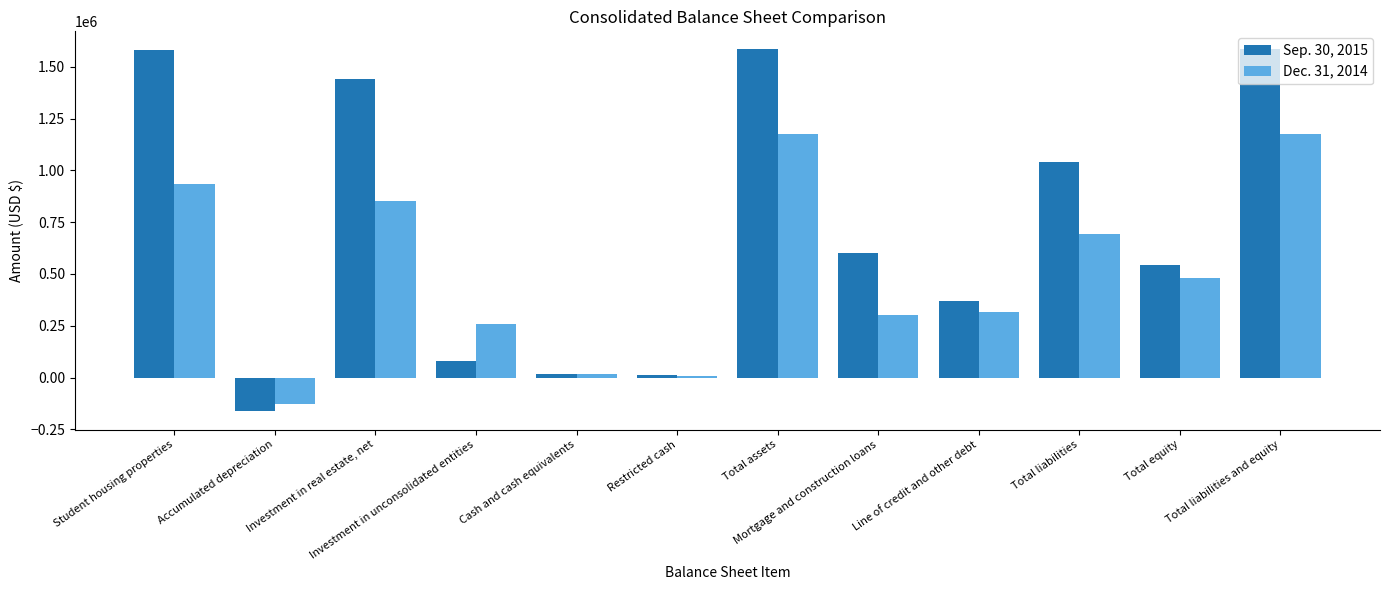

Which series has the largest total across all categories?

Sep. 30, 2015